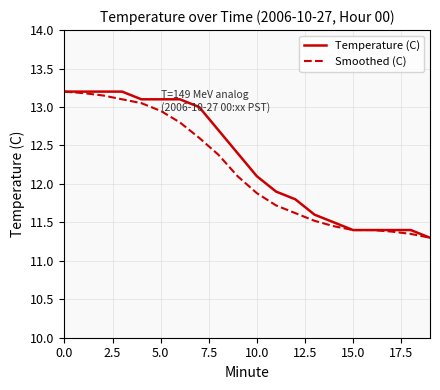

Reading right to left, transcribe all the data shown in this chart.

Temperature (C): 11.3	11.4	11.4	11.4	11.4	11.5	11.6	11.8	11.9	12.1	12.4	12.7	13.0	13.1	13.1	13.1	13.2	13.2	13.2	13.2
Smoothed (C): 11.3	11.3	11.4	11.4	11.4	11.4	11.5	11.6	11.7	11.9	12.1	12.4	12.6	12.8	12.9	13.1	13.1	13.2	13.2	13.2